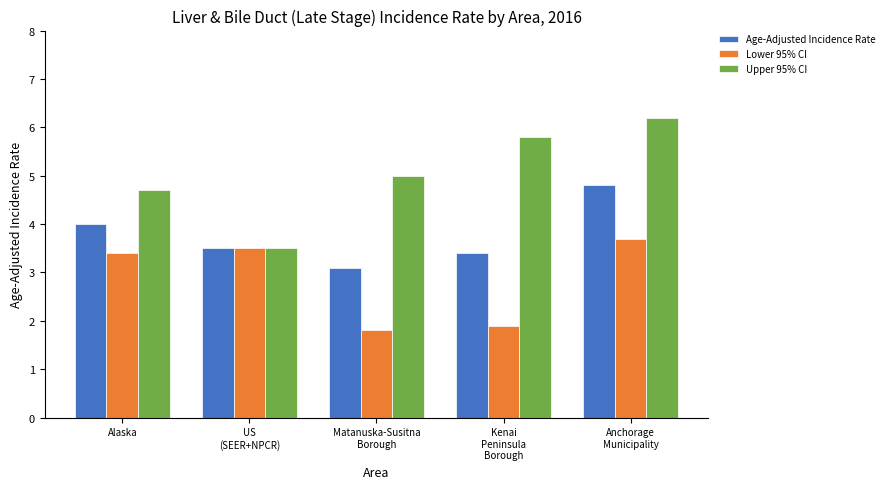

Which series changed the most between Alaska and Matanuska-Susitna
Borough?

Lower 95% CI